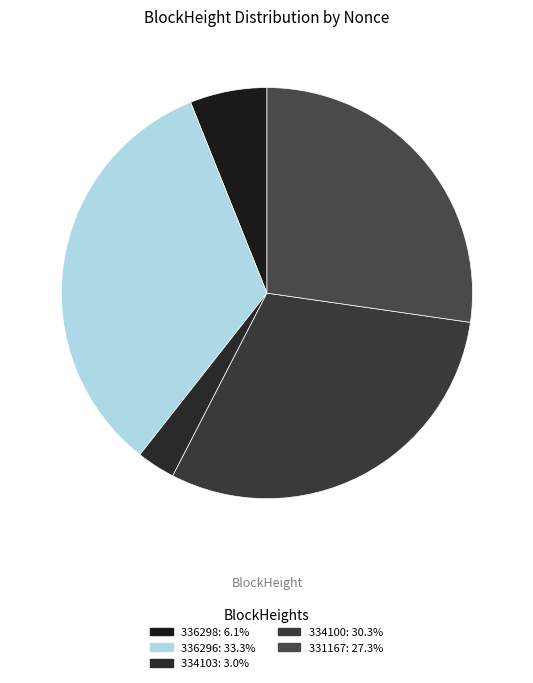

Count the number of slices in the pie.

5